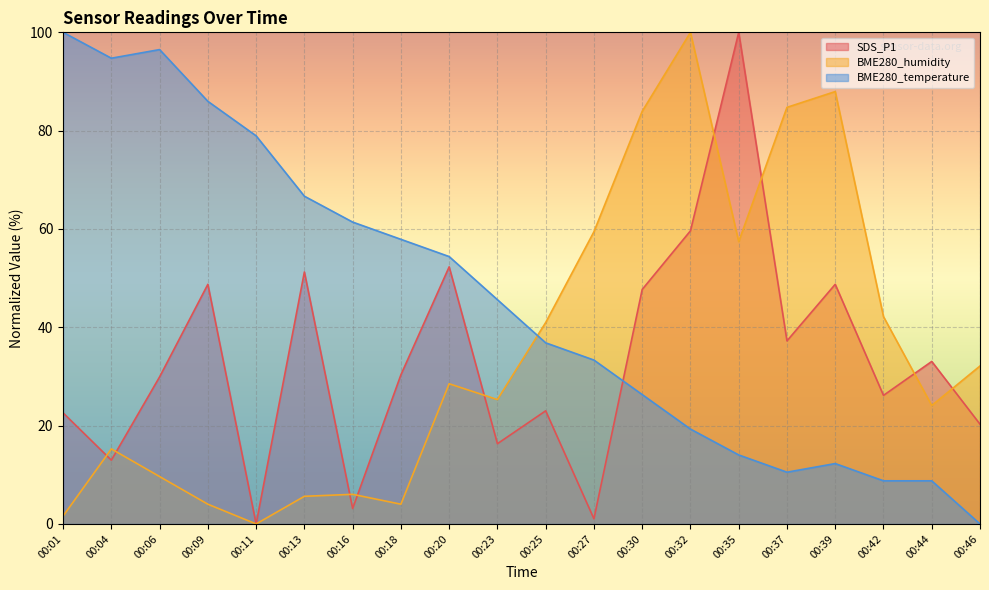

How many data points in SDS_P1 are above 30?

10